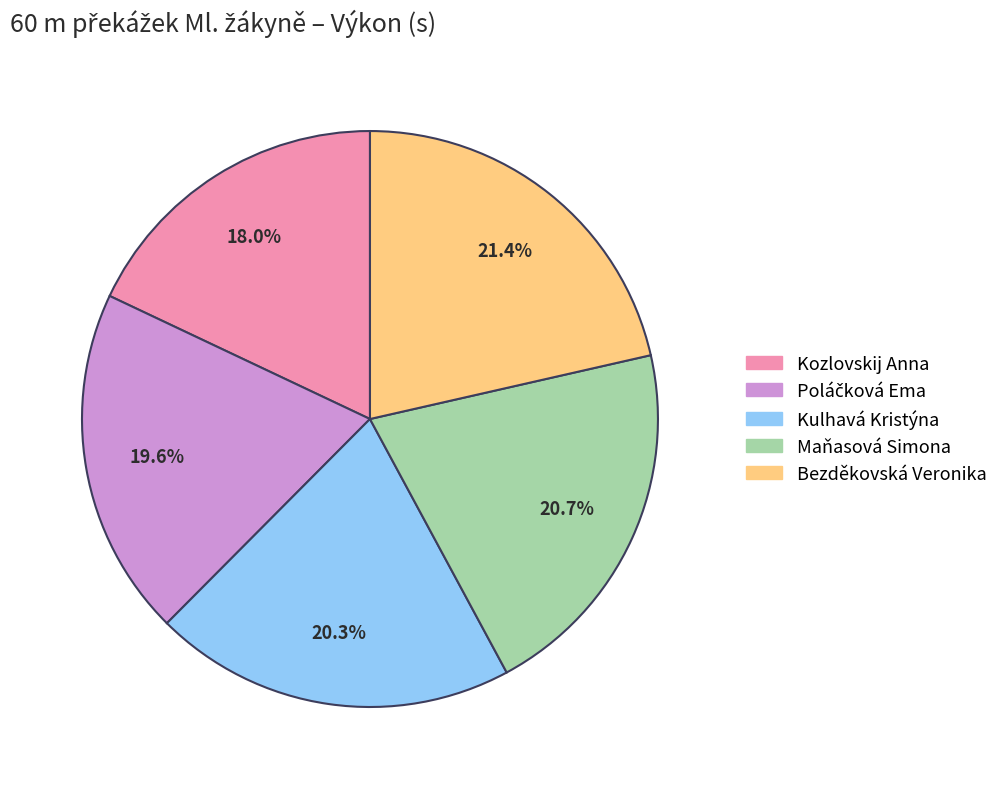

To the nearest percent, what is the combined percentage of Kozlovskij Anna and Maňasová Simona?

39%